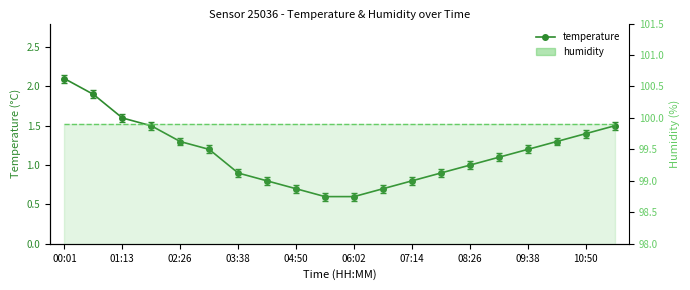

Where is the data nearest to the value 1?

08:26